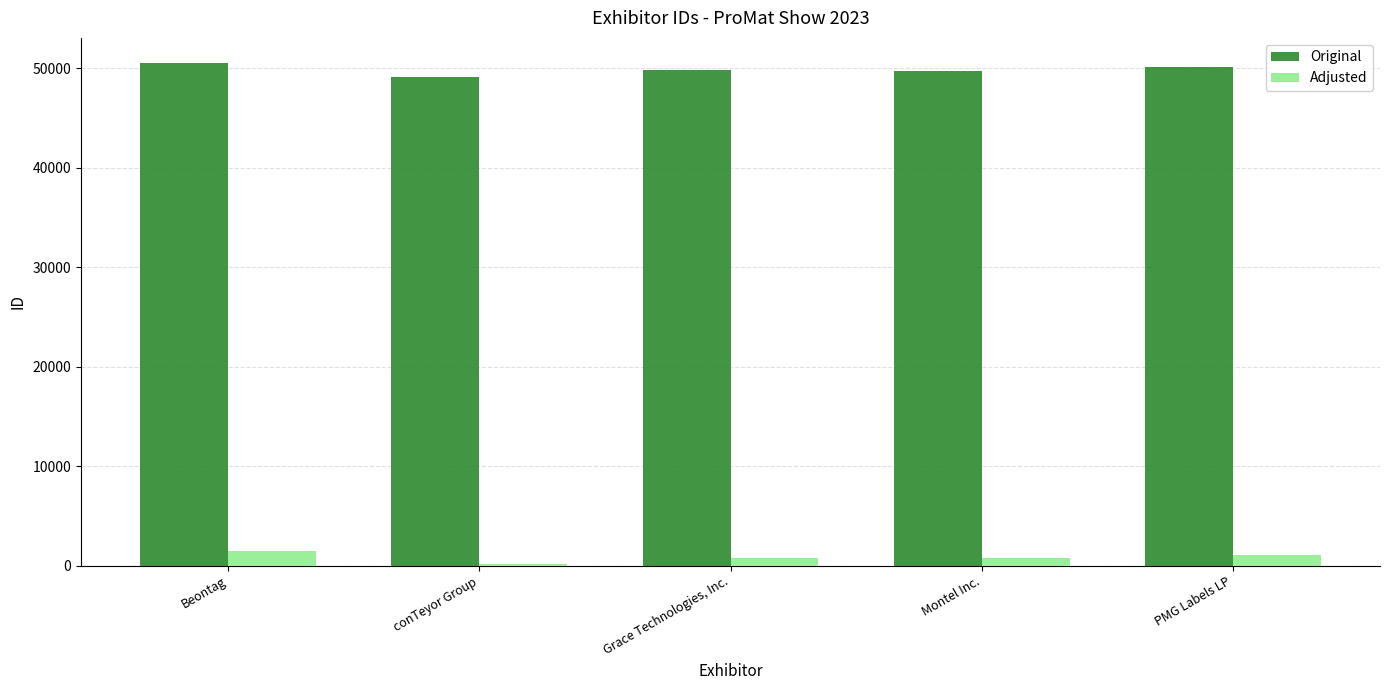

What is the spread (max minus min) of values at Grace Technologies, Inc.?

49000